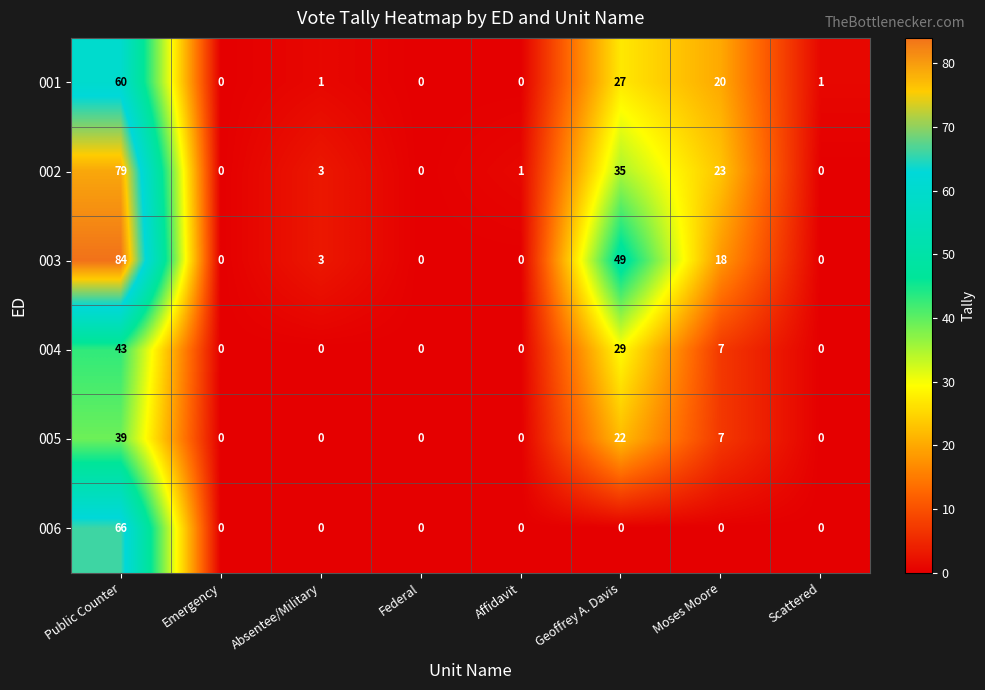

Rank the series by their maximum value, from lowest to highest.

005, 004, 001, 006, 002, 003